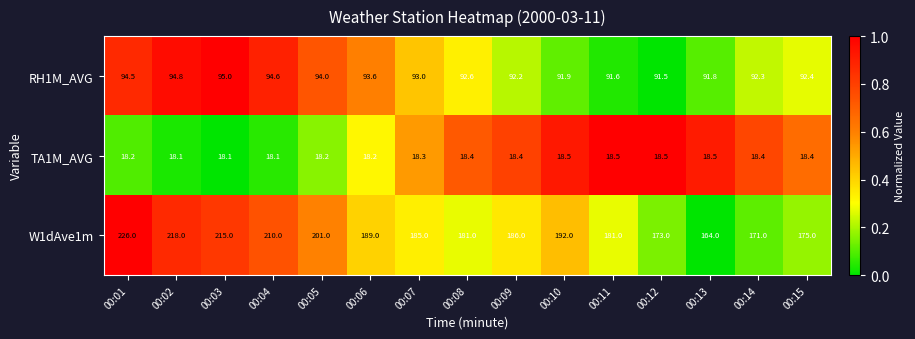

At 00:13, list the series in order from smallest to largest.

TA1M_AVG, RH1M_AVG, W1dAve1m